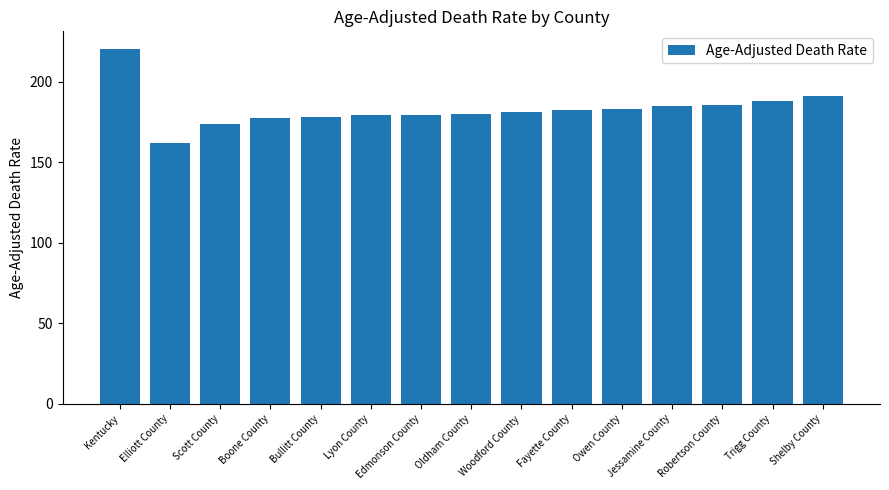

What is the sum of the values at Elliott County and Boone County?

339.6